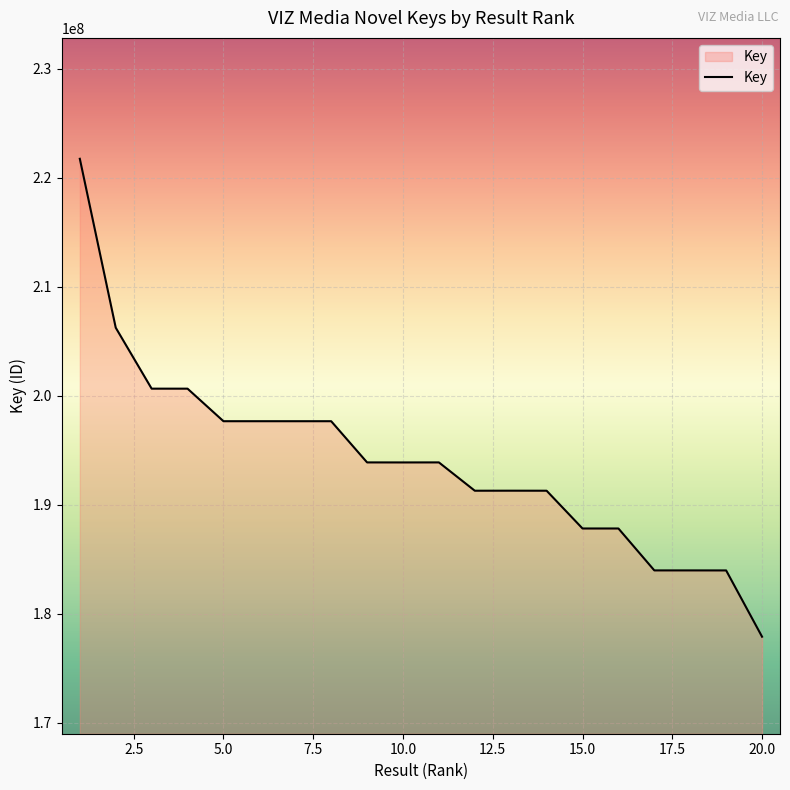

How many categories are shown in the chart?

20